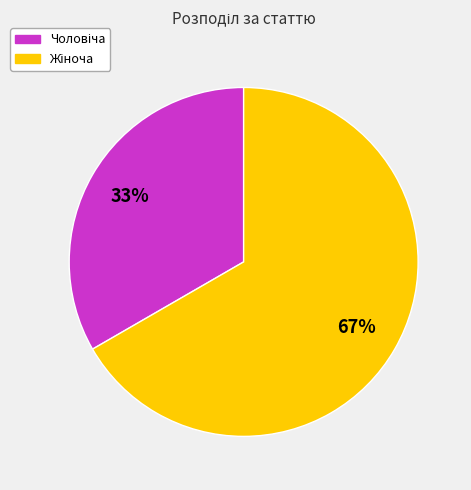

Is there any slice that represents more than half of the pie?

Yes